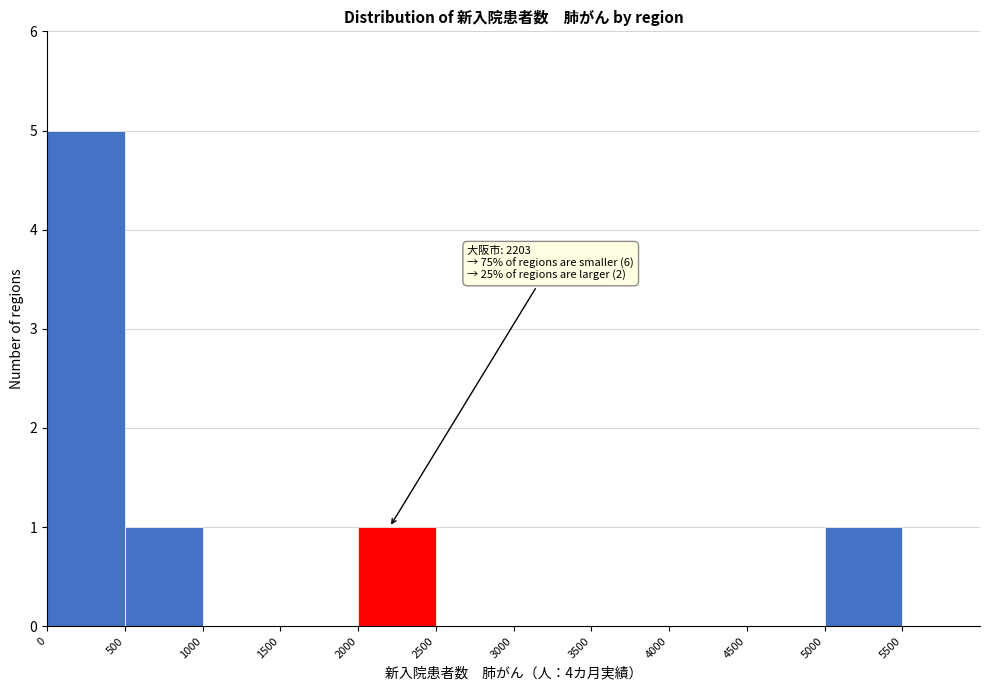

Which range on the x-axis has the tallest bar?

0 to 500